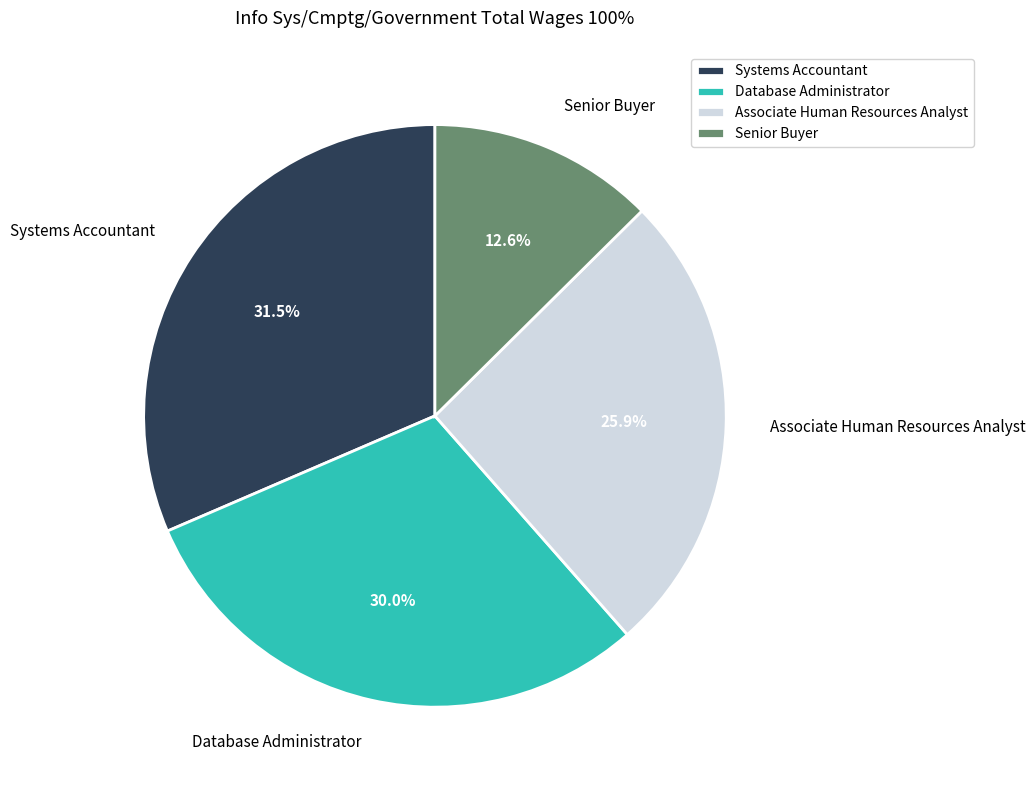

What percentage do Associate Human Resources Analyst and Systems Accountant together represent?

57.4%